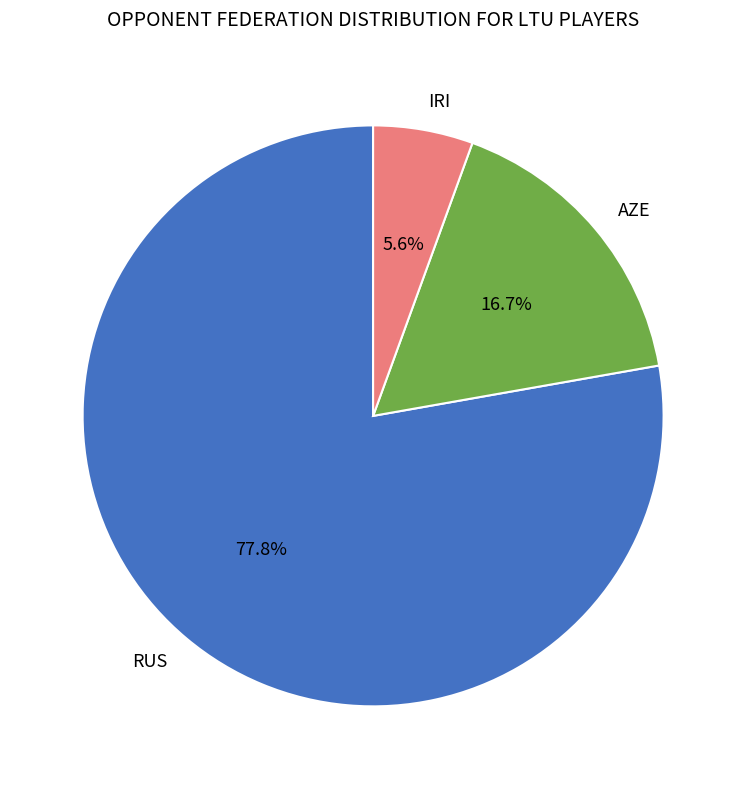

To the nearest percent, what is the difference between the largest and smallest slice percentages?

72%